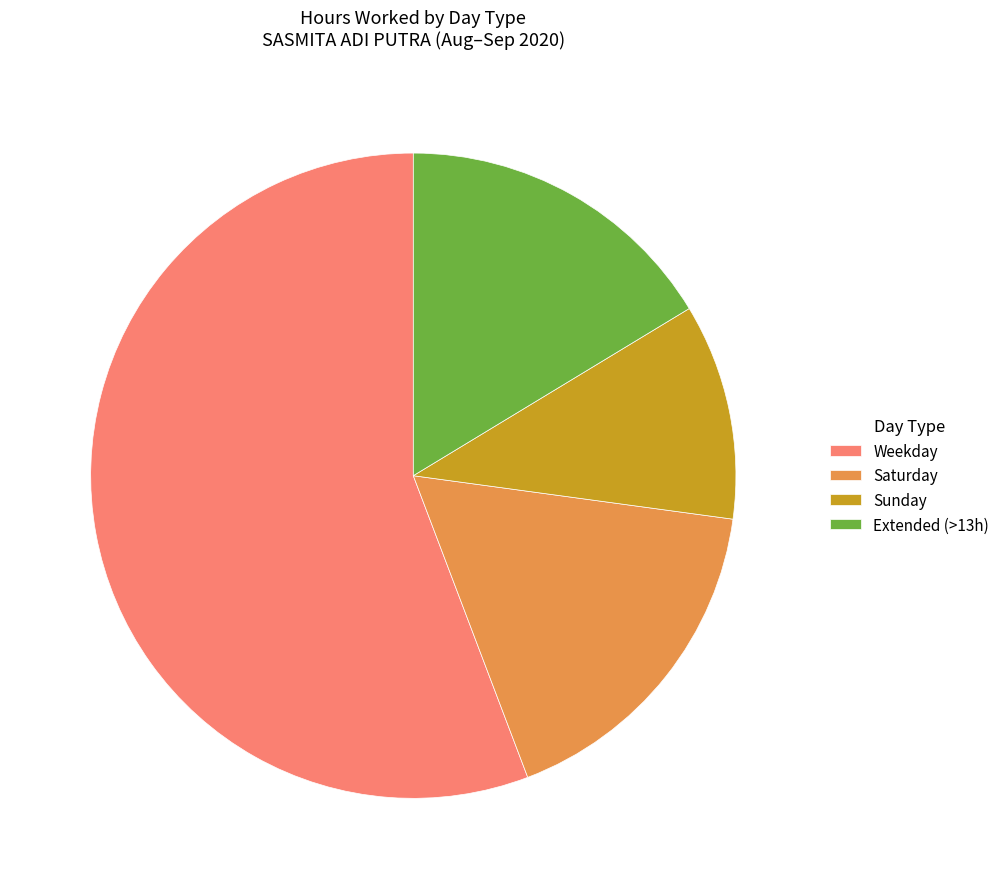

How many slices are in this pie chart?

4